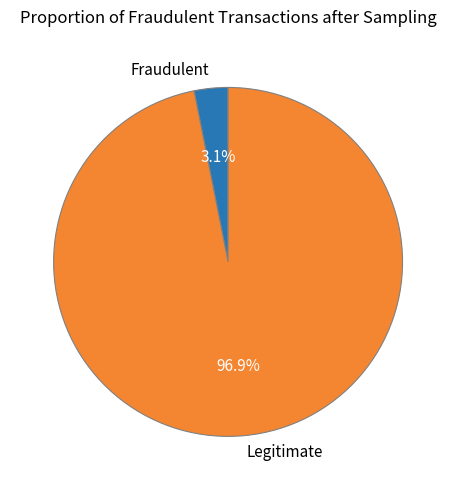

Which has a higher value, Fraudulent or Legitimate?

Legitimate